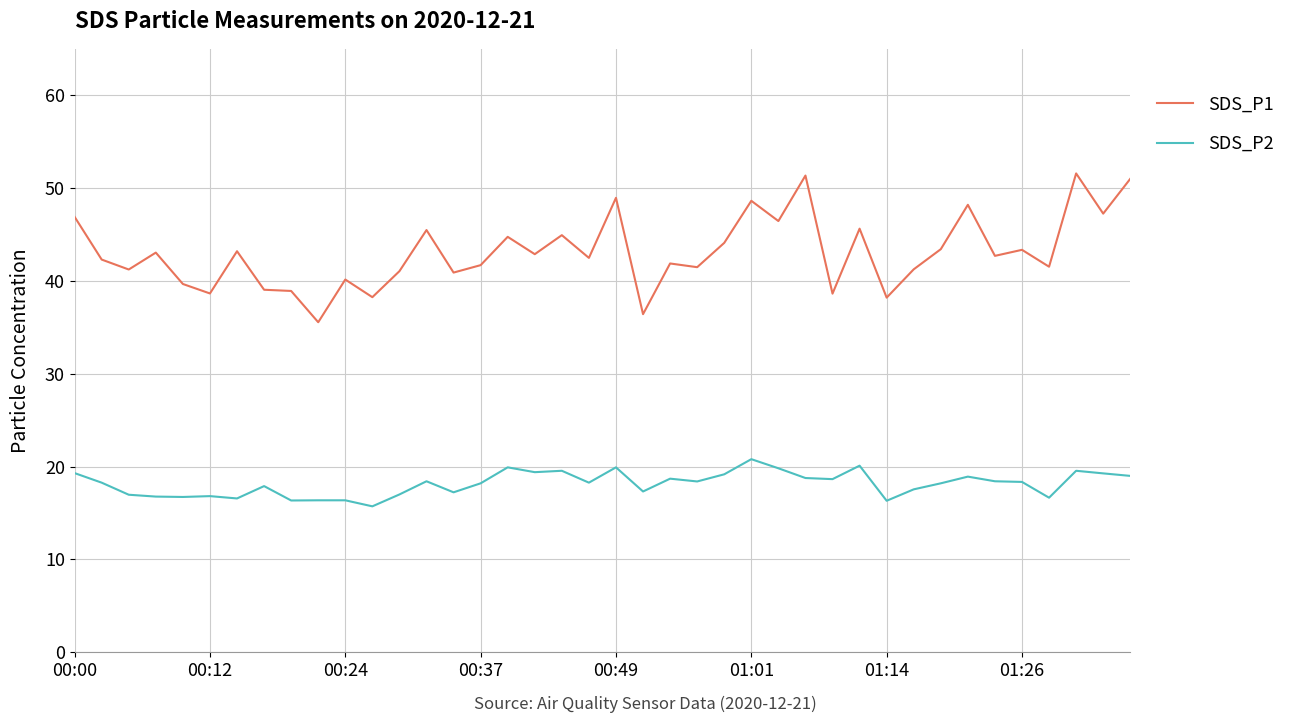

True or false: SDS_P2 and SDS_P1 intersect in this chart.

False